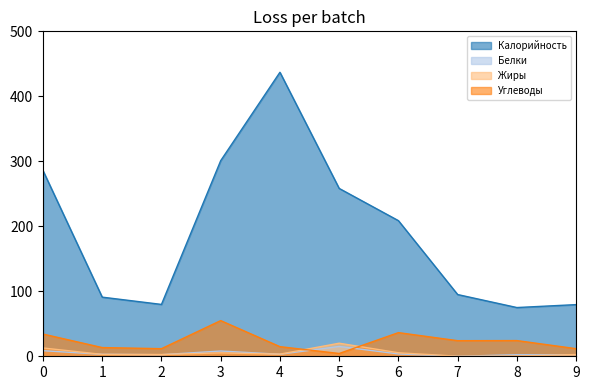

Which series has the widest spread of values?

Калорийность